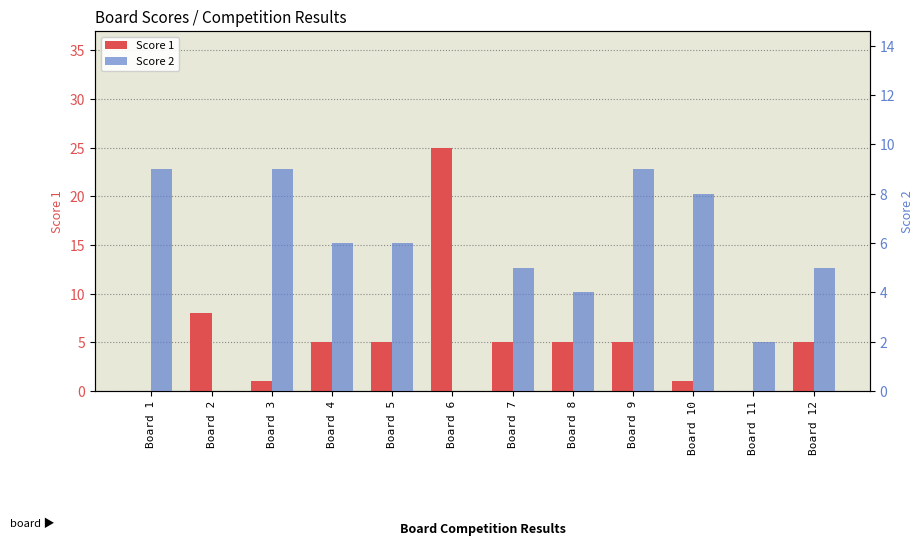

Is the value of Score 2 at Board 6 greater than the value of Score 1 at Board 6?

No